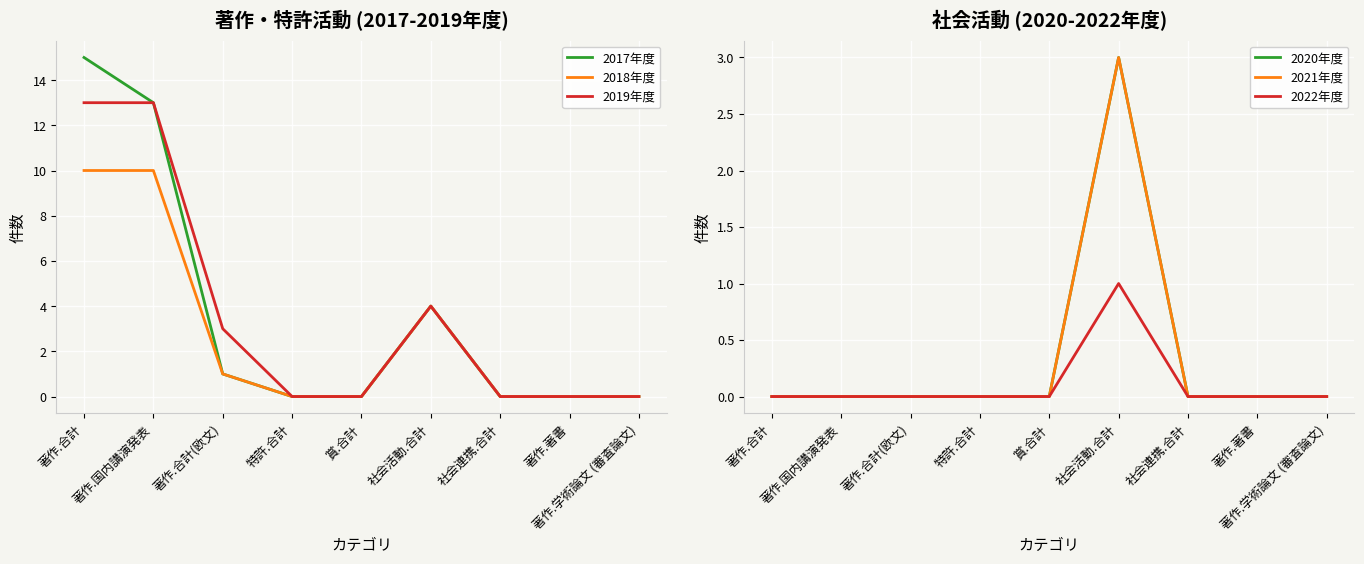

What is the difference between the maximum and minimum values in the 2018年度 series?

10